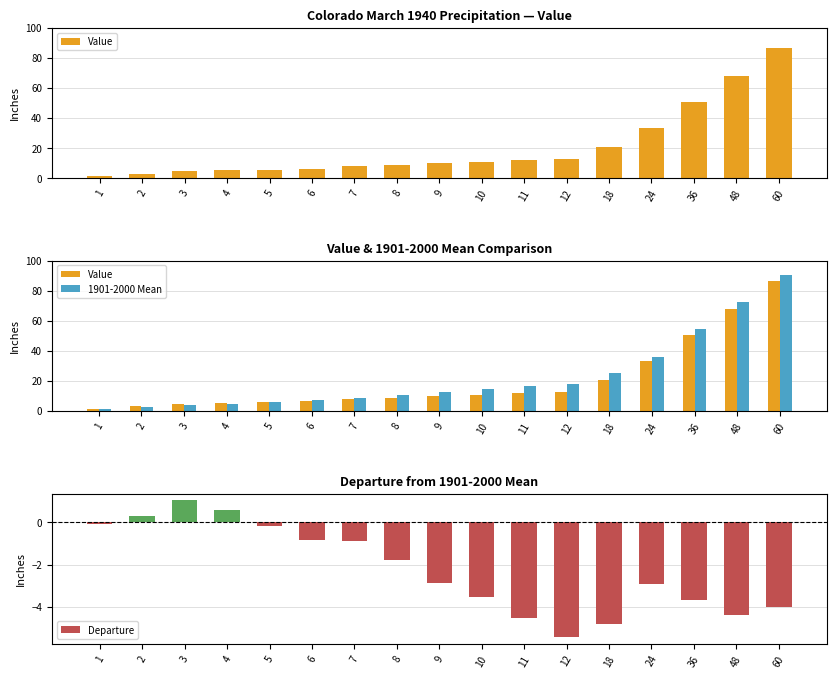

At 7, list the series in order from smallest to largest.

Departure, Value, 1901-2000 Mean